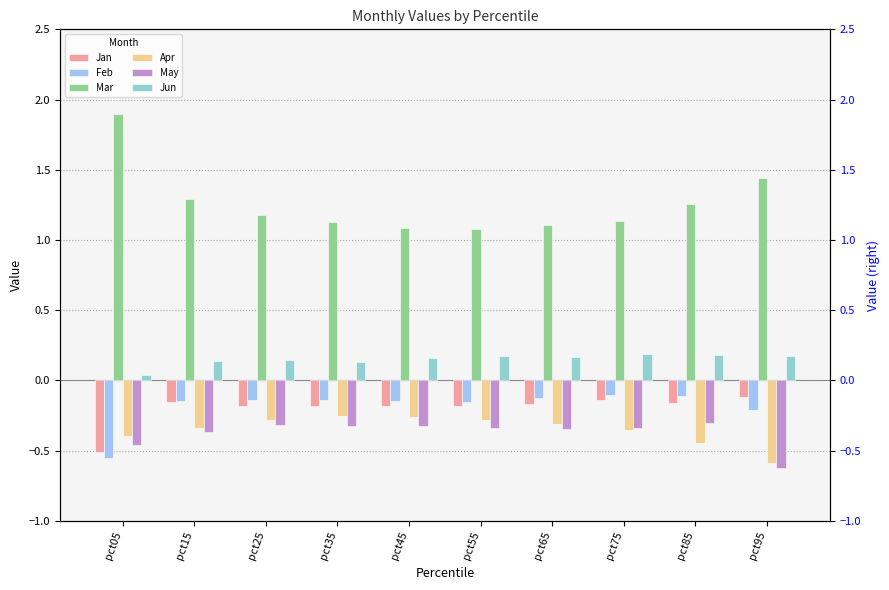

Reading left to right, what are all the values shown in this chart?

Jan: pct05=-0.5	pct15=-0.2	pct25=-0.2	pct35=-0.2	pct45=-0.2	pct55=-0.2	pct65=-0.2	pct75=-0.1	pct85=-0.2	pct95=-0.1
Feb: pct05=-0.6	pct15=-0.1	pct25=-0.1	pct35=-0.1	pct45=-0.1	pct55=-0.2	pct65=-0.1	pct75=-0.1	pct85=-0.1	pct95=-0.2
Mar: pct05=1.9	pct15=1.3	pct25=1.2	pct35=1.1	pct45=1.1	pct55=1.1	pct65=1.1	pct75=1.1	pct85=1.3	pct95=1.4
Apr: pct05=-0.4	pct15=-0.3	pct25=-0.3	pct35=-0.3	pct45=-0.3	pct55=-0.3	pct65=-0.3	pct75=-0.4	pct85=-0.4	pct95=-0.6
May: pct05=-0.5	pct15=-0.4	pct25=-0.3	pct35=-0.3	pct45=-0.3	pct55=-0.3	pct65=-0.3	pct75=-0.3	pct85=-0.3	pct95=-0.6
Jun: pct05=0.0	pct15=0.1	pct25=0.1	pct35=0.1	pct45=0.2	pct55=0.2	pct65=0.2	pct75=0.2	pct85=0.2	pct95=0.2